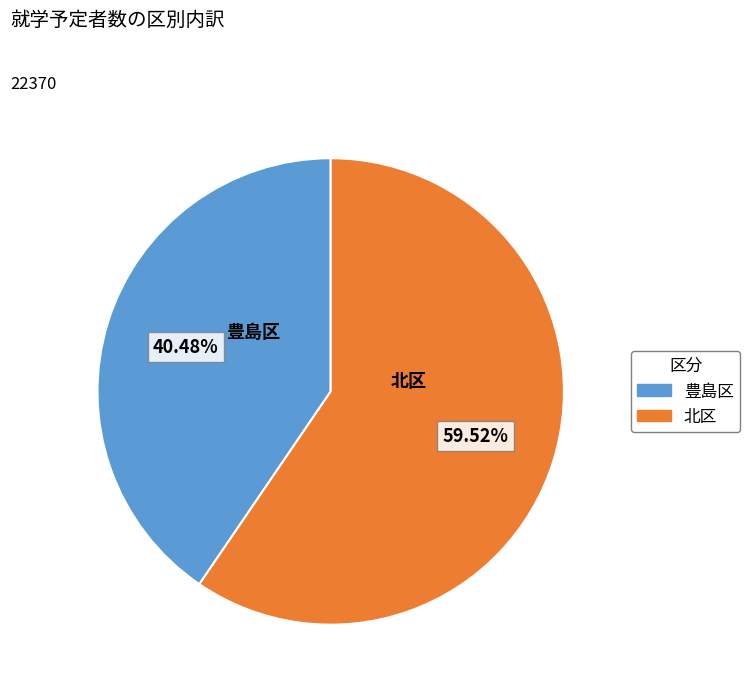

To the nearest percent, what portion does 豊島区 represent?

40%